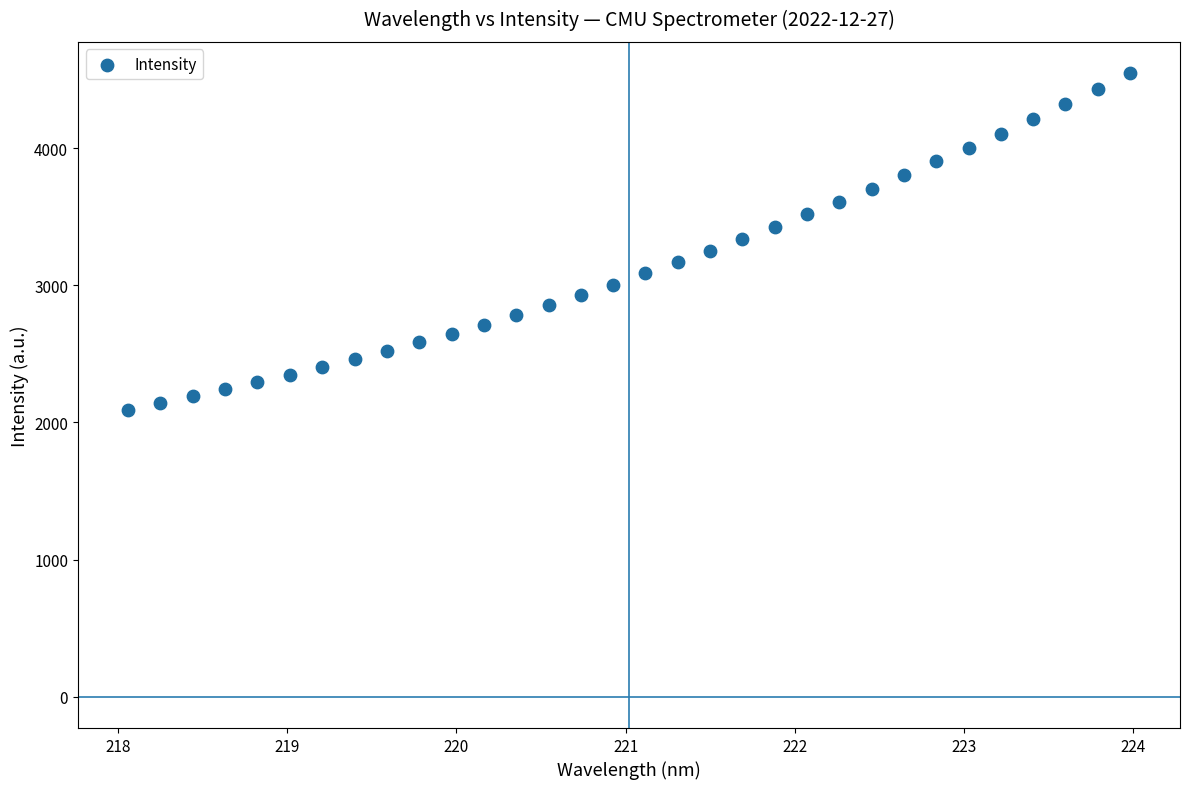

What is the range of X values (max minus min)?

5.9